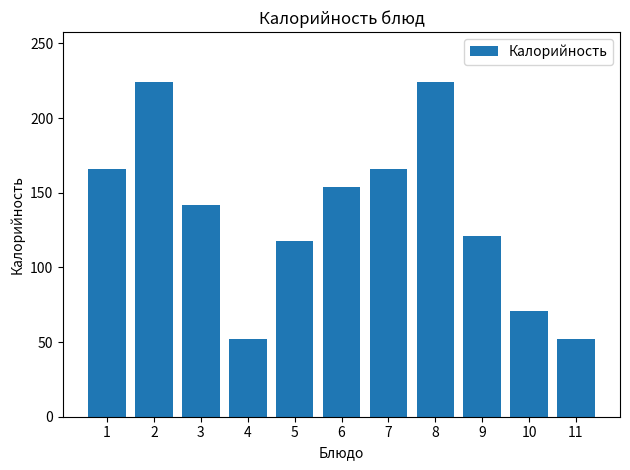

What is the minimum value shown in the chart?

52